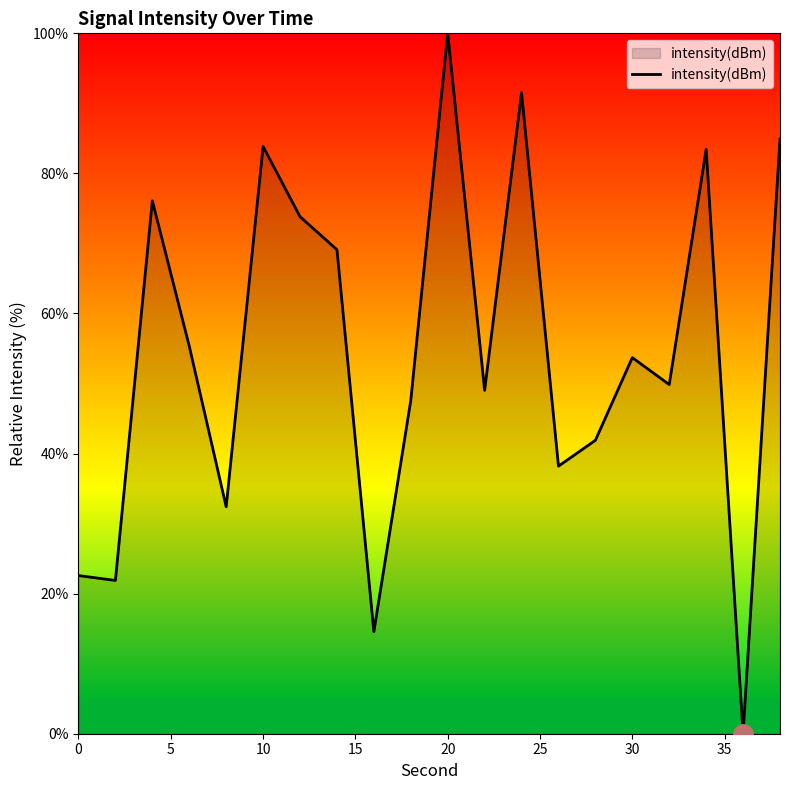

What is the greatest value displayed?

100.0